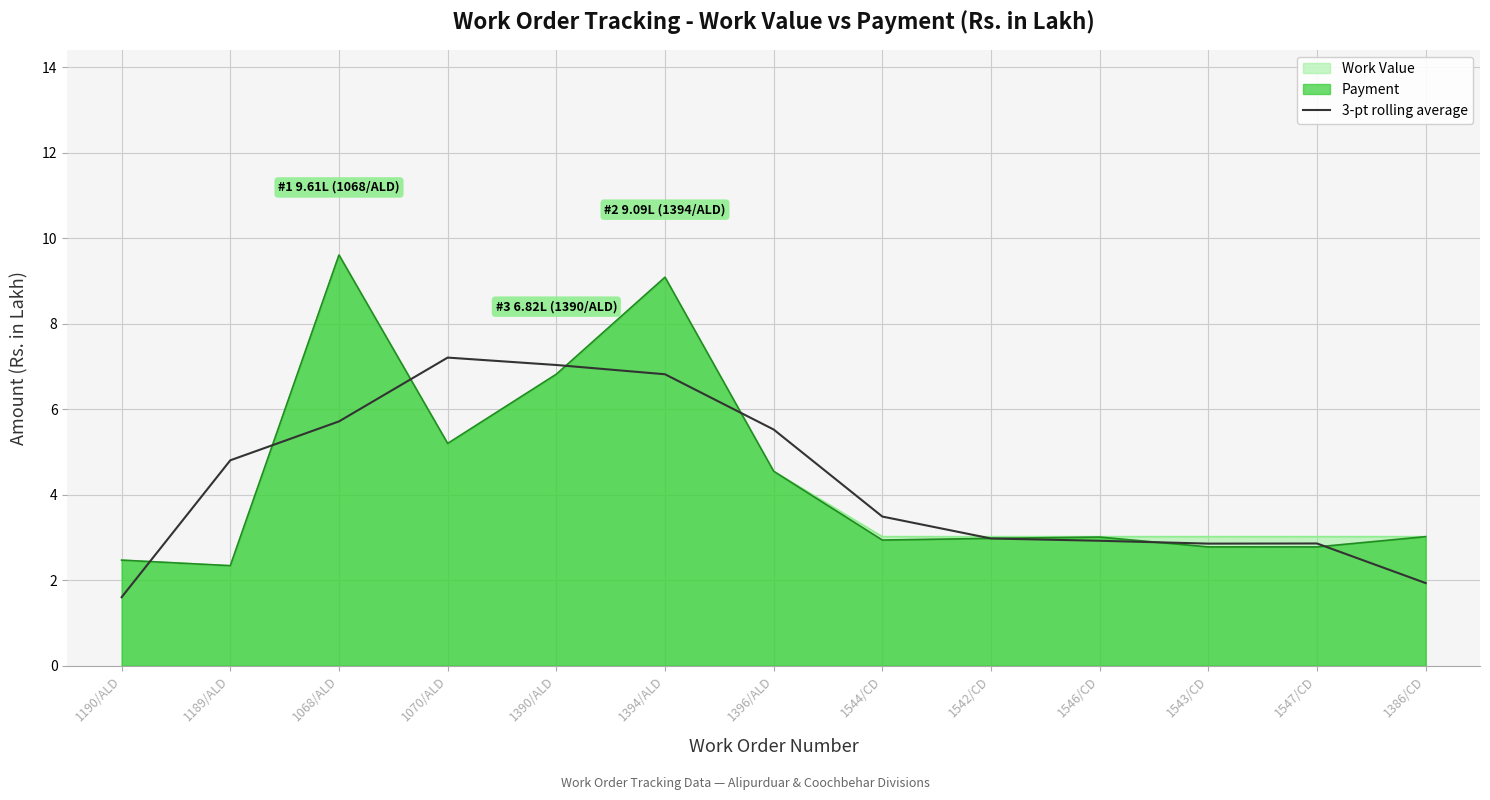

What is the maximum value shown in the chart?

9.6